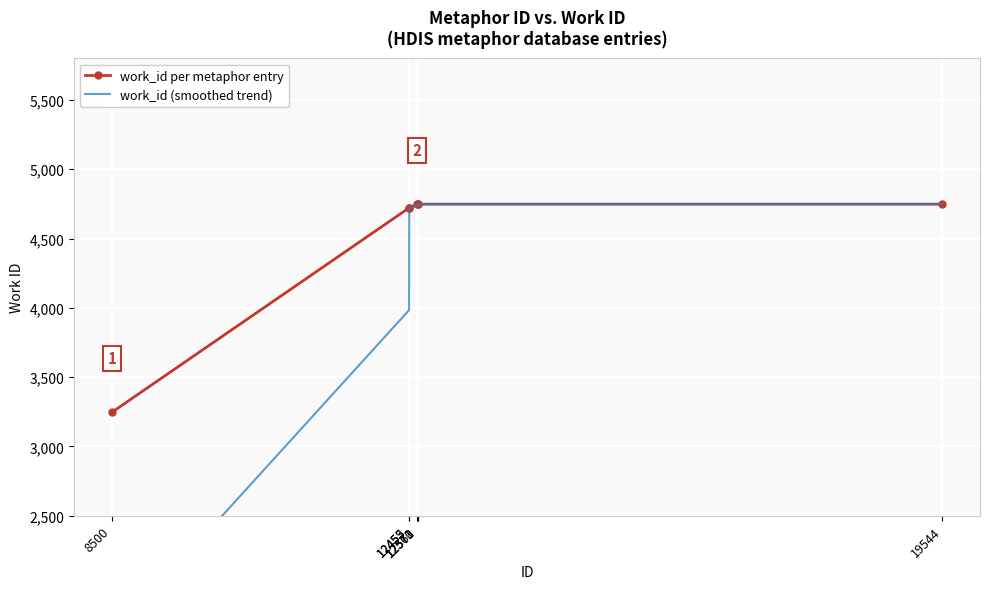

How many lines are shown in the chart?

2